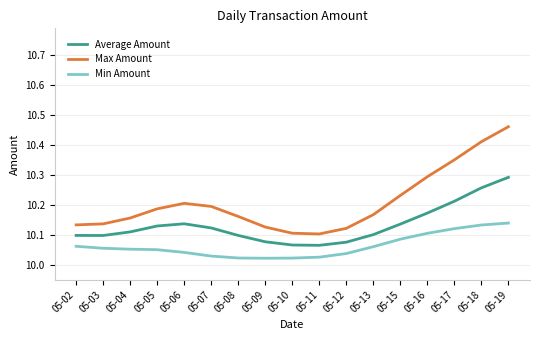

The Min Amount series shows 10.1 at 05-05. True or false?

True